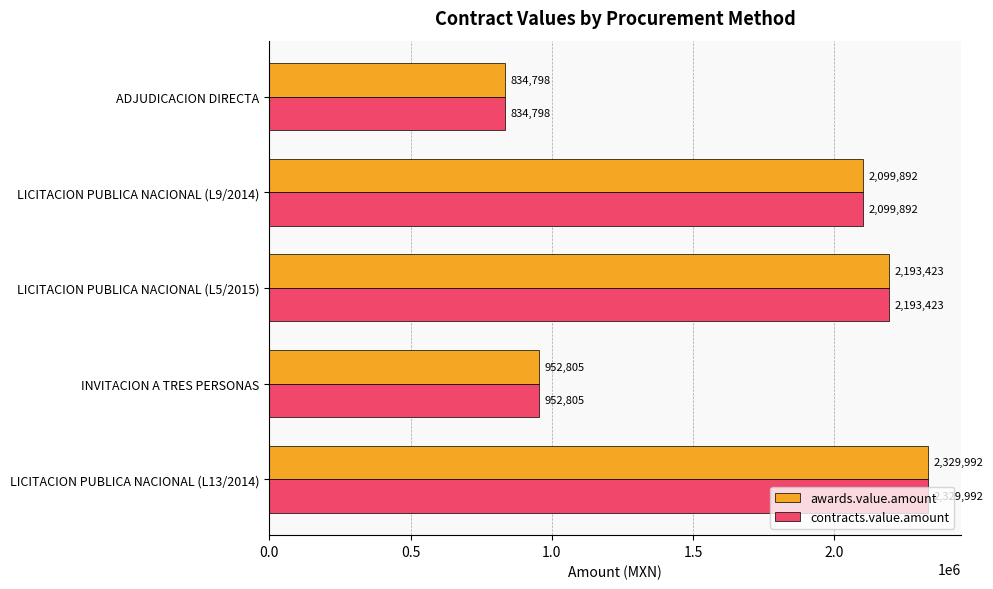

What is the difference between the maximum and minimum values in the contracts.value.amount series?

1495194.0